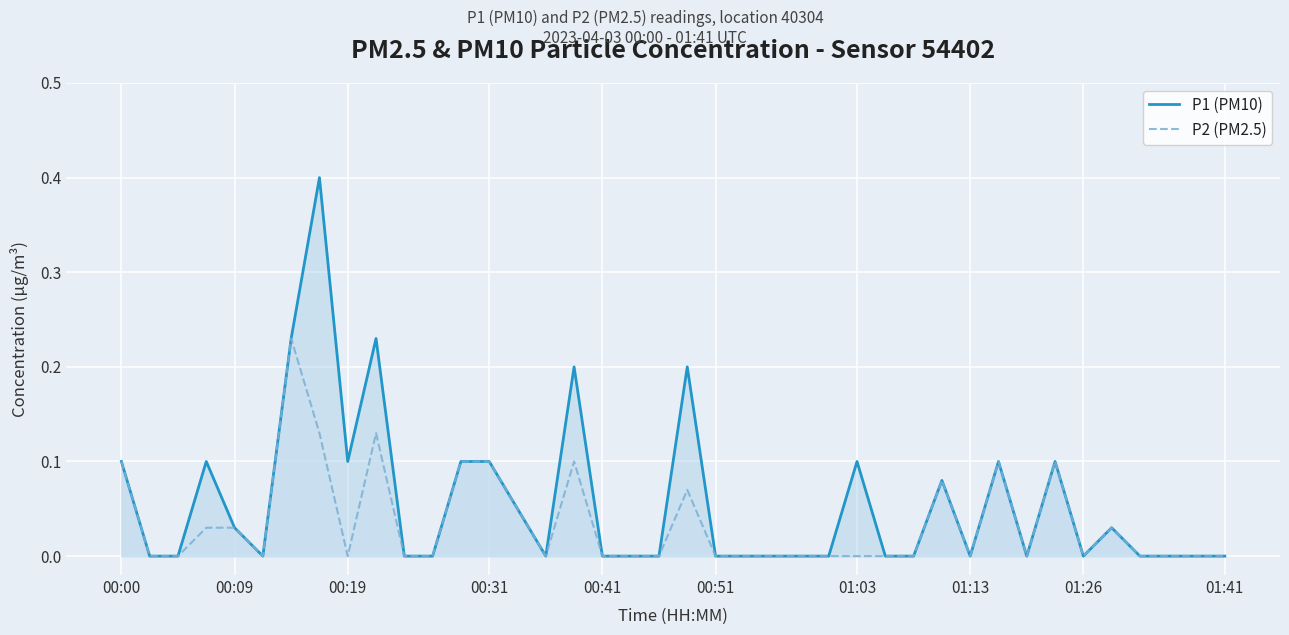

How many lines are shown in the chart?

2